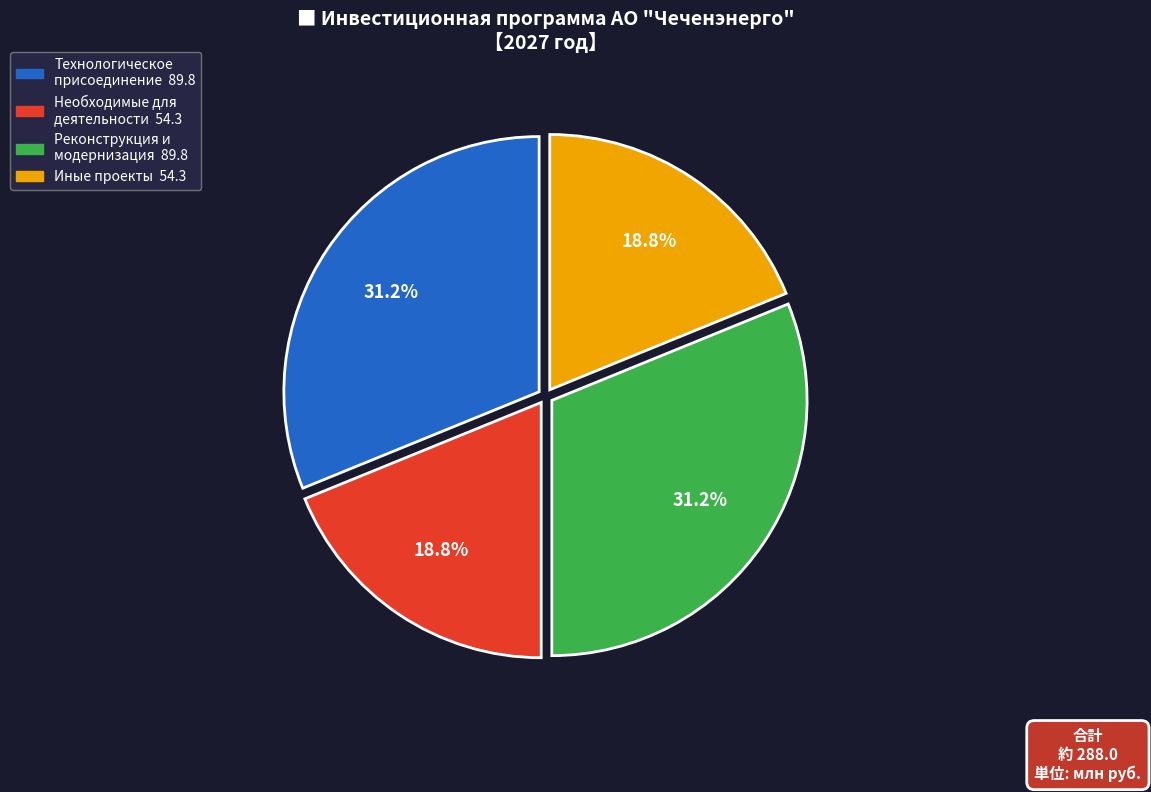

Count the number of slices in the pie.

4